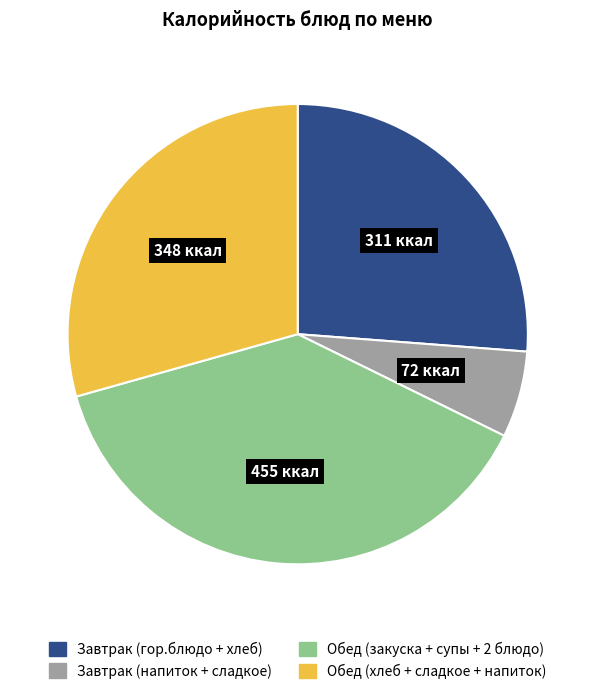

Is there a majority slice in this chart?

No